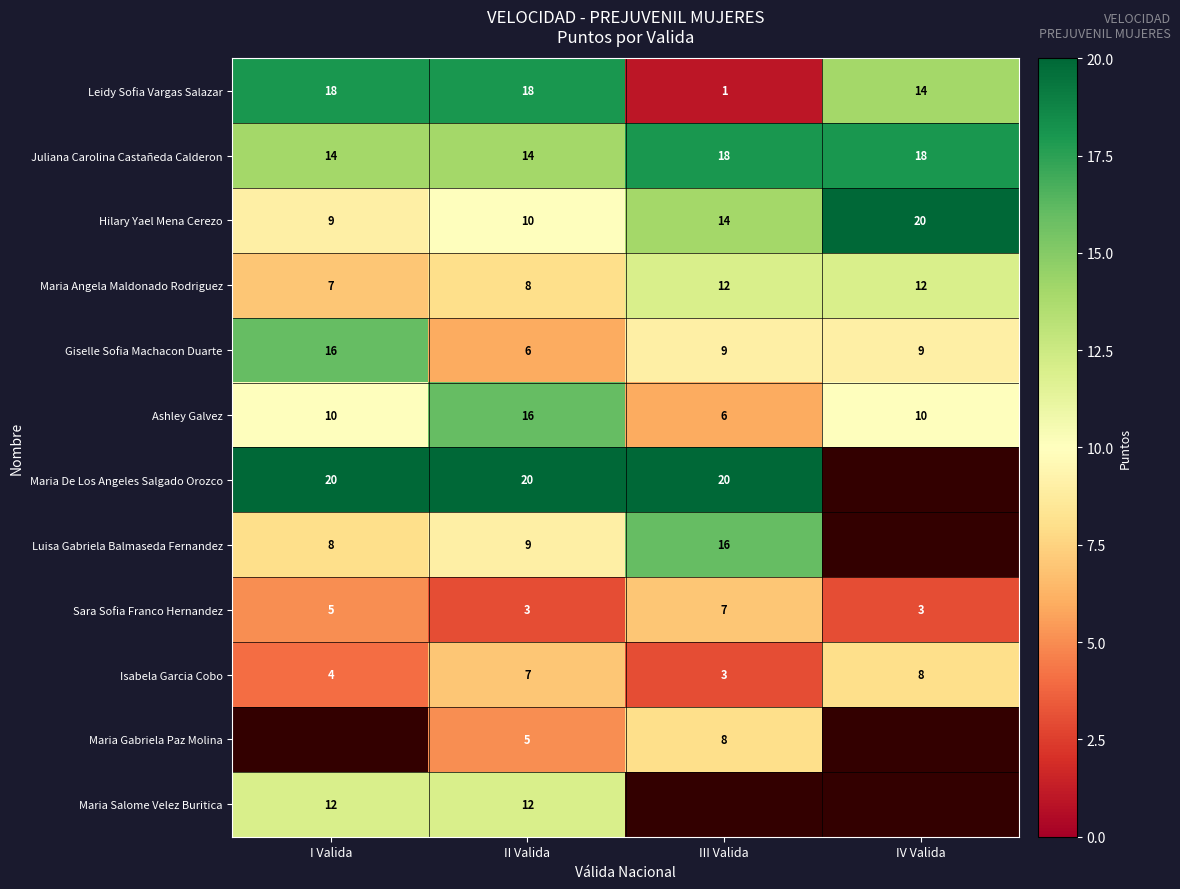

What is the spread (max minus min) of values at II Valida?

17